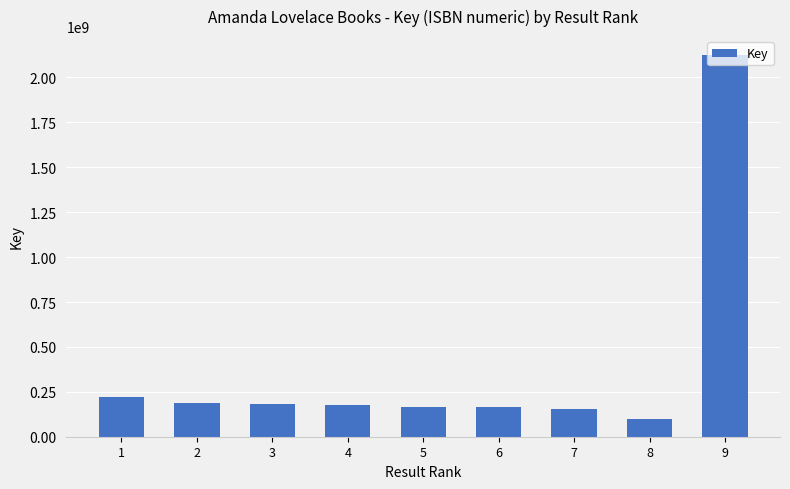

What is the smallest value displayed?

100877165